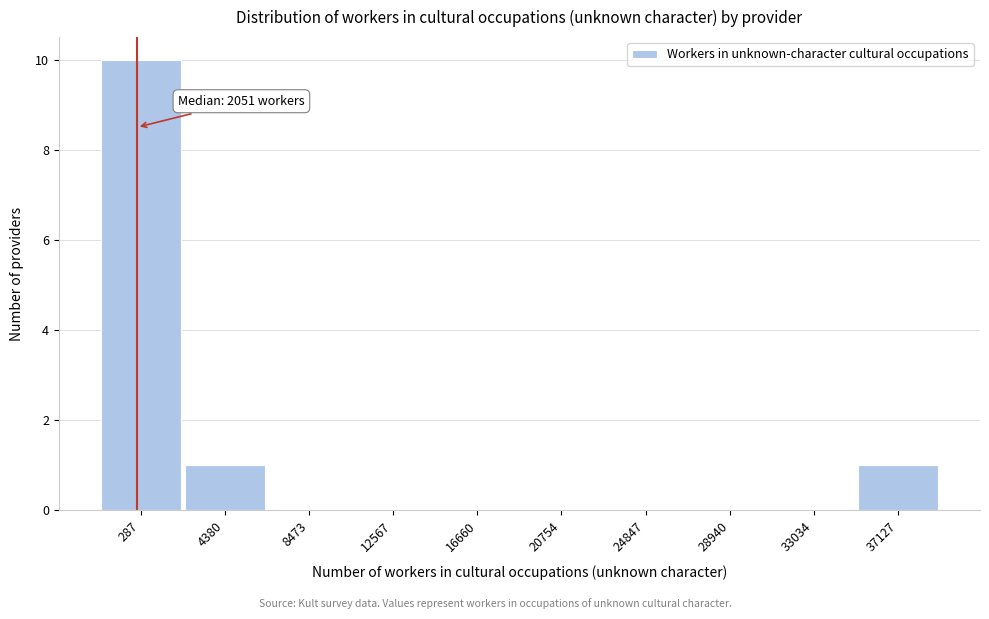

Reading left to right, extract all data points from this chart.

287=10	4380=1	8473=0	12567=0	16660=0	20754=0	24847=0	28940=0	33034=0	37127=1